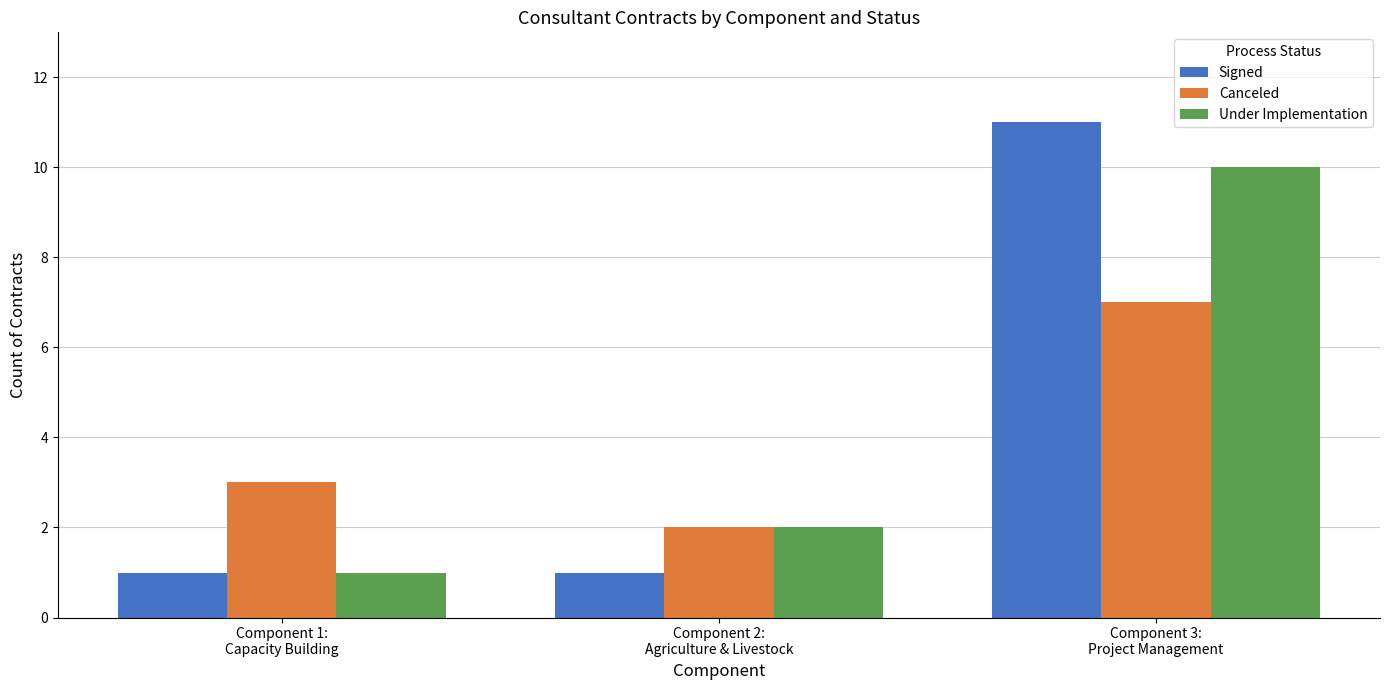

Count the Canceled values in the range 2 to 7.

3